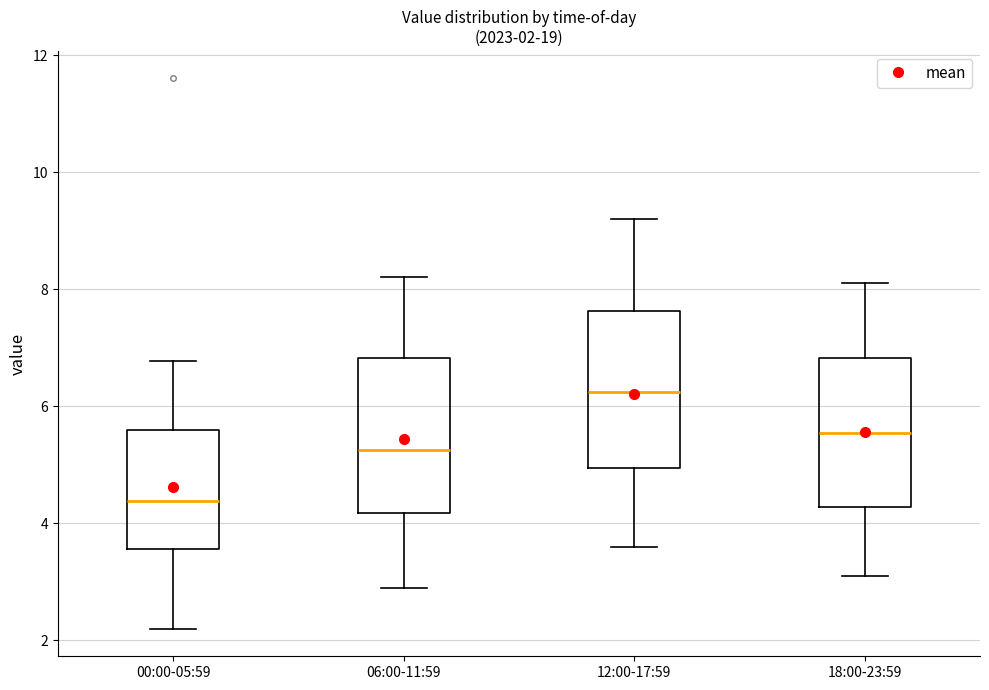

Which box's median line is the lowest?

00:00-05:59